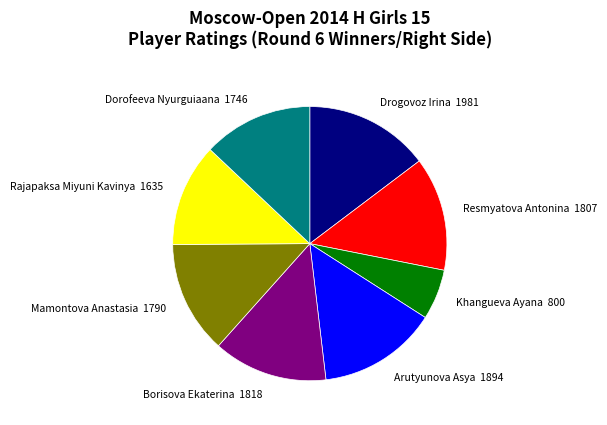

Between Rajapaksa Miyuni Kavinya and Khangueva Ayana, which is larger?

Rajapaksa Miyuni Kavinya